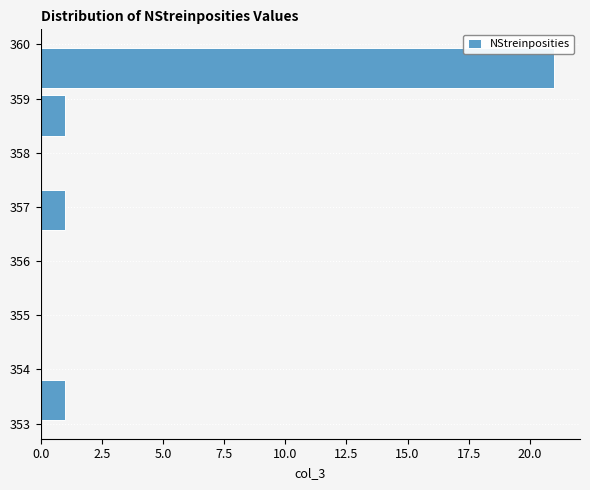

Reading bottom to top, list every bar in this chart as the range it spans on the y-axis followed by its length. Neither the bar edges nor the lengths are printed on the chart, so give them approximately, as read against the axes.

353.0 to 353.9: 1
353.9 to 354.8: 0
354.8 to 355.6: 0
355.6 to 356.5: 0
356.5 to 357.4: 1
357.4 to 358.3: 0
358.3 to 359.1: 1
359.1 to 360.0: 21